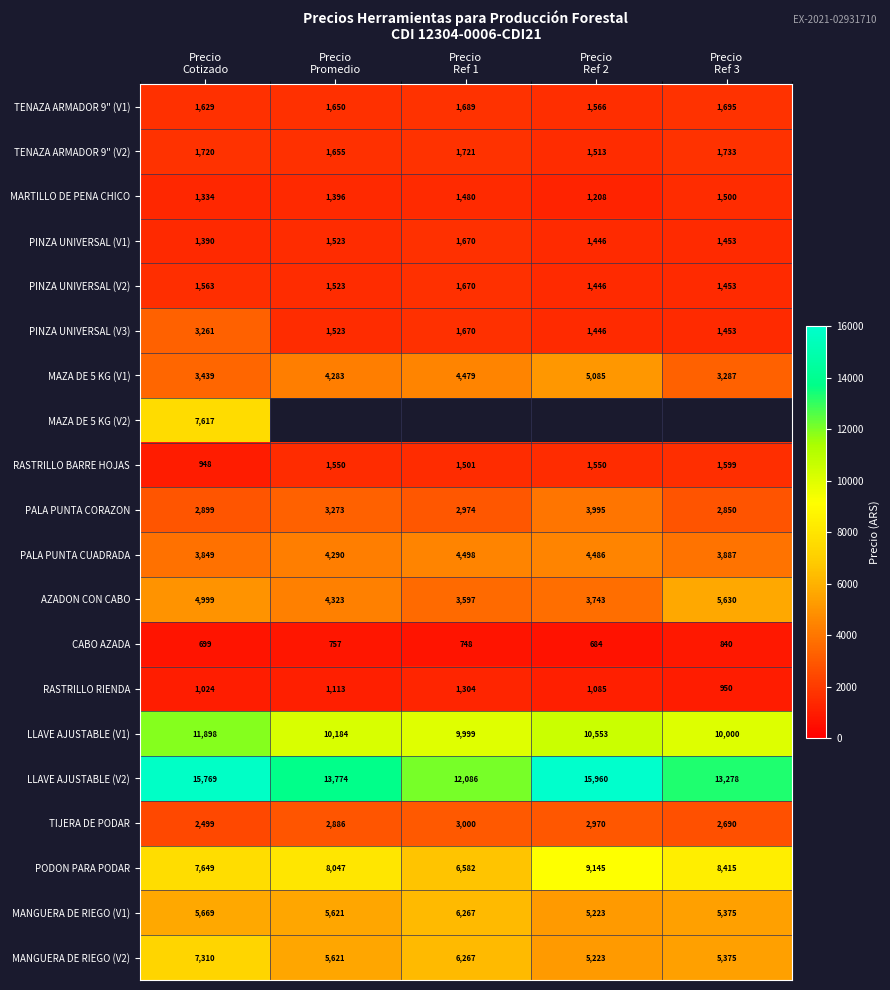

What is the difference between the maximum and minimum values in the MANGUERA DE RIEGO (V1) series?

1044